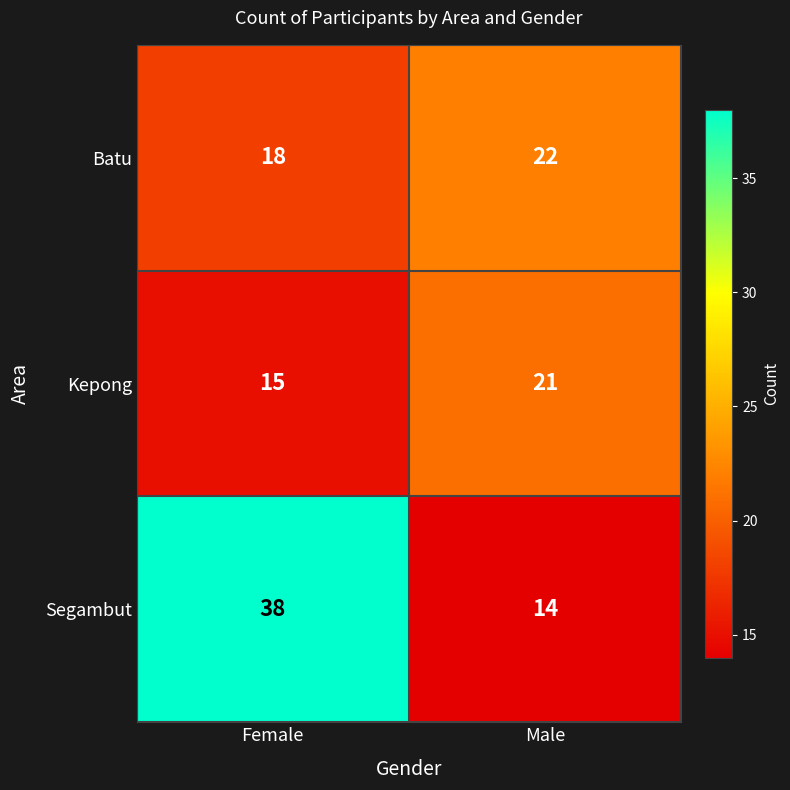

The value of Segambut at Female is 68. True or false?

False